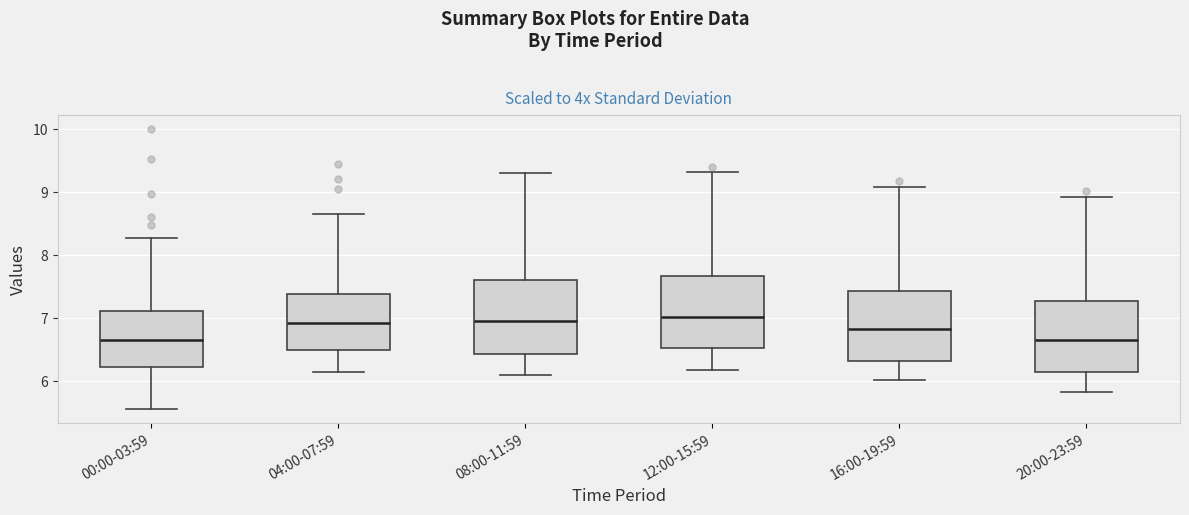

Where does the upper whisker of the box for 12:00-15:59 end on the y-axis? The values are not printed on the chart, so give them approximately, as read against the axis.

9.3